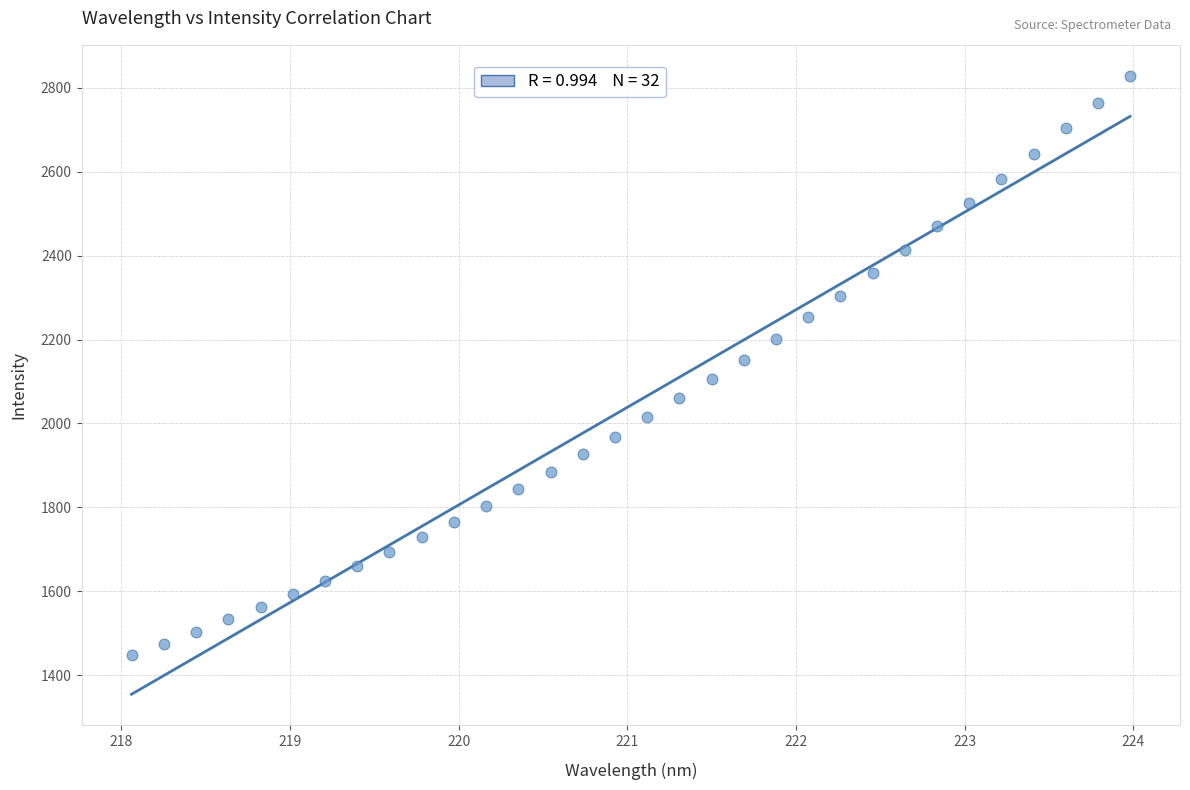

What is the range of X values (max minus min)?

5.9